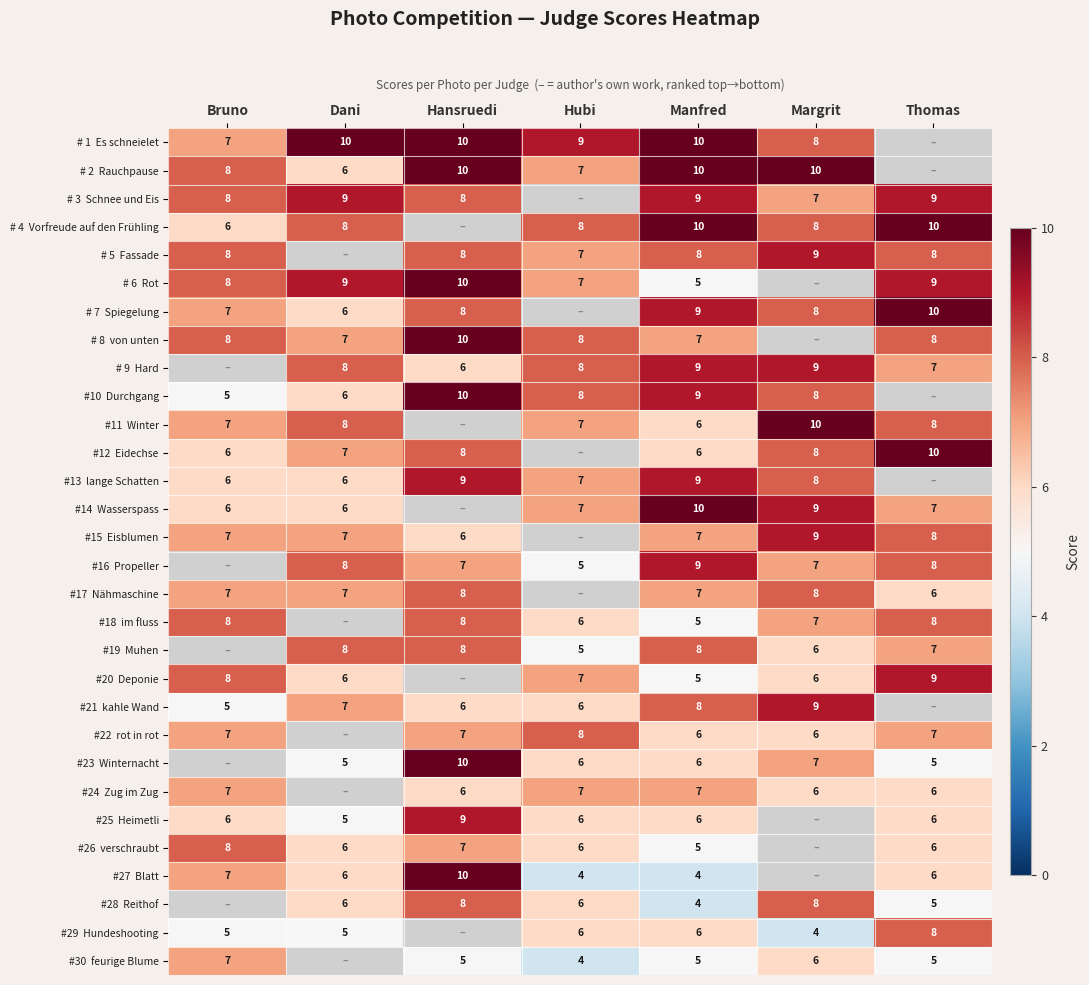

Which has a higher value, Bruno or Hansruedi?

Hansruedi